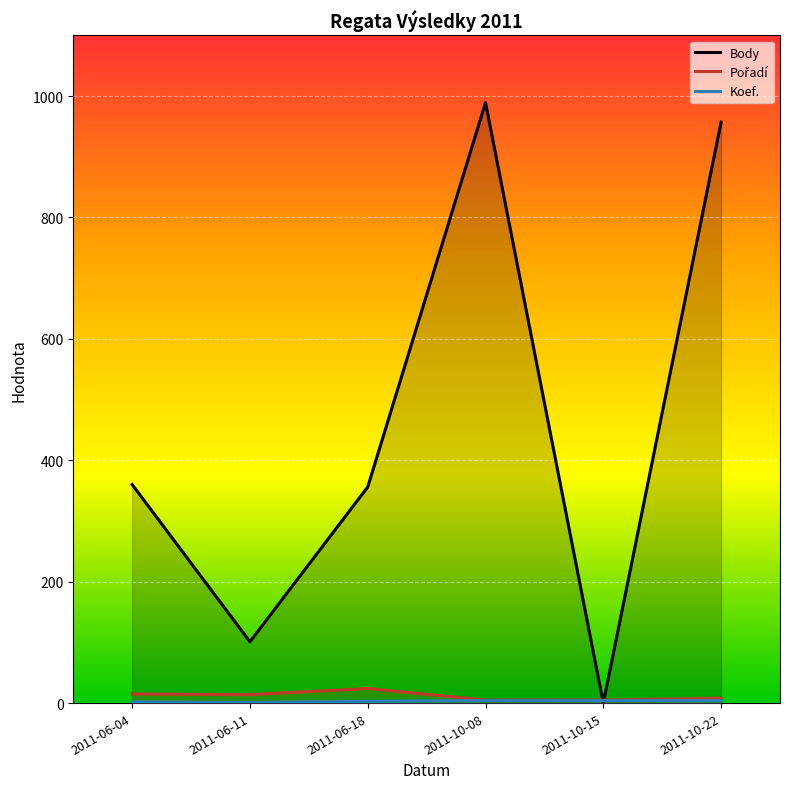

How many values in the Pořadí series exceed 14?

2